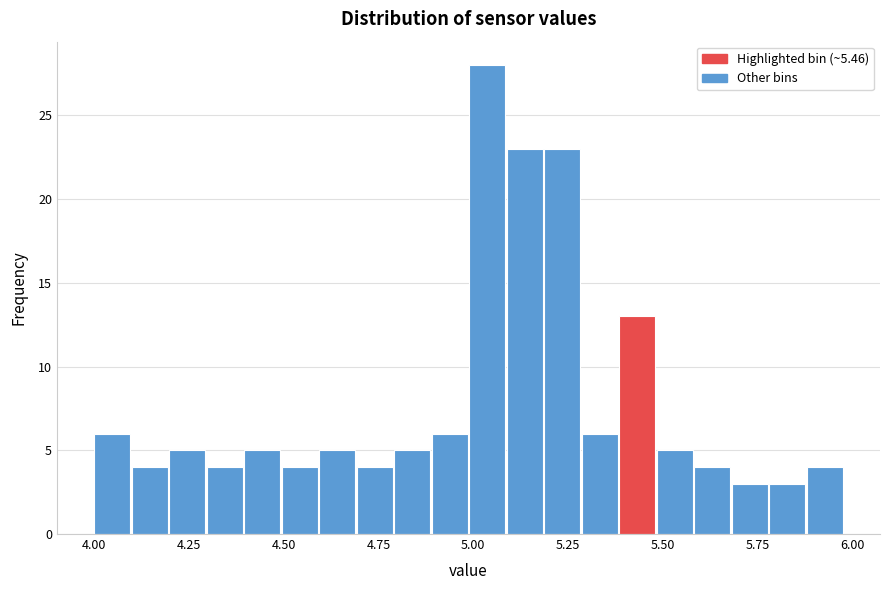

Around what value on the x-axis is the tallest bar? Give the approximate position of its centre, as read against the axis.

5.05